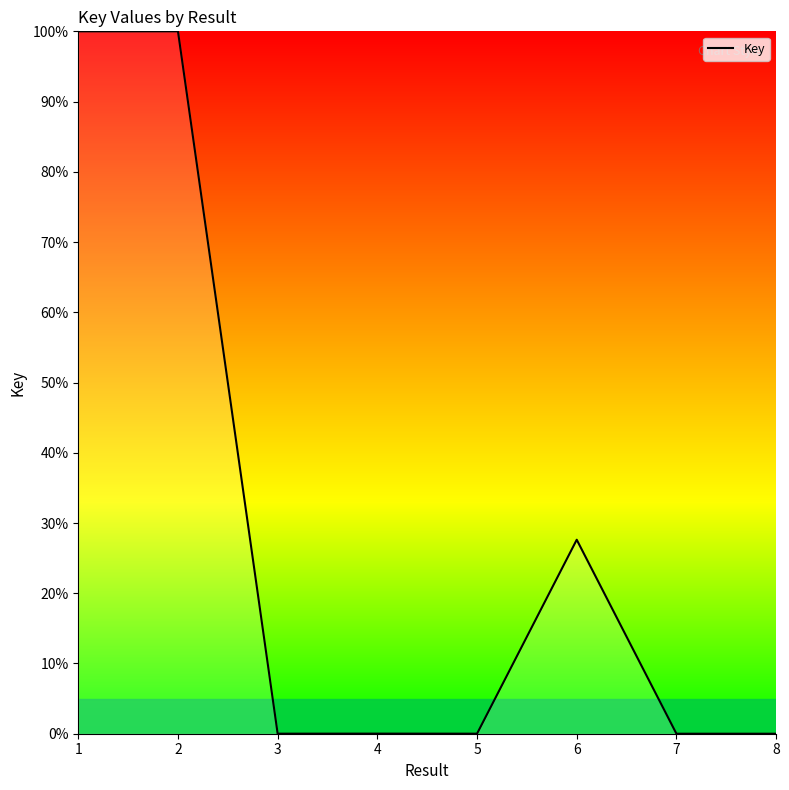

The chart shows a value of 27.6 at 6. True or false?

True